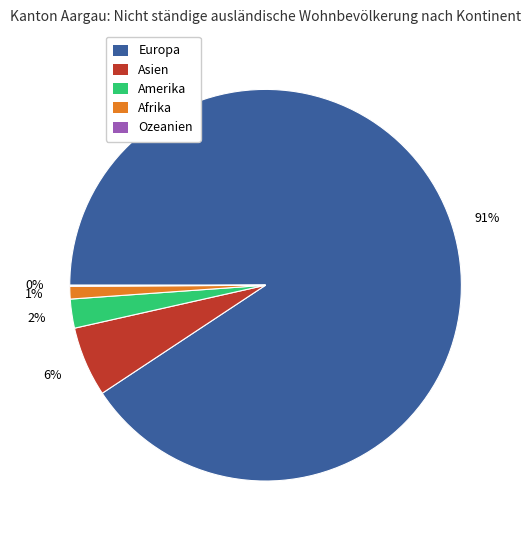

Is it true that Europa is 91% of the pie?

True